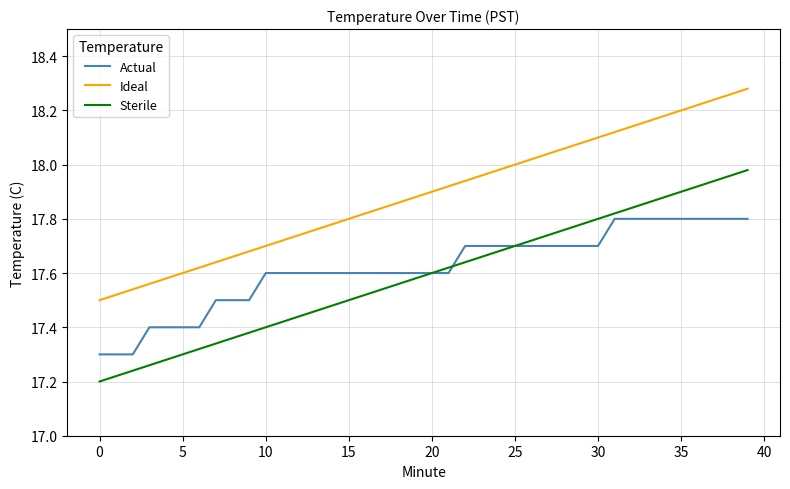

Which series has the largest total across all categories?

Ideal